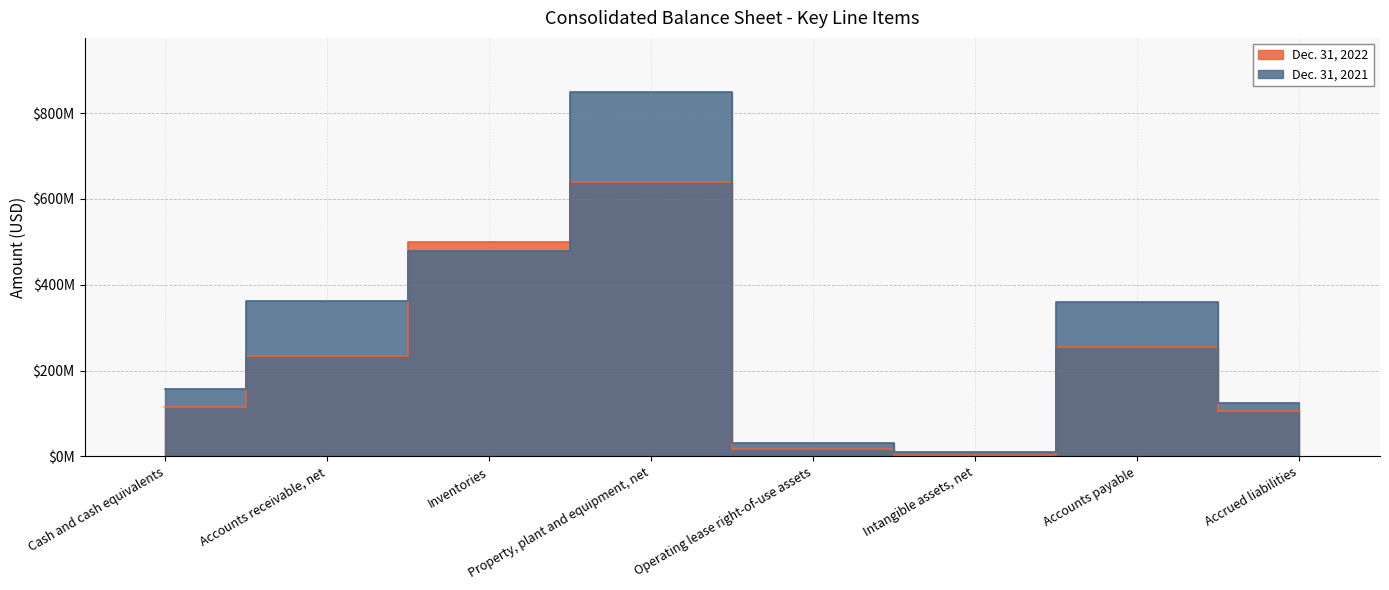

What is the difference between the Dec. 31, 2021 values at Accounts payable and Accrued liabilities?

235000000